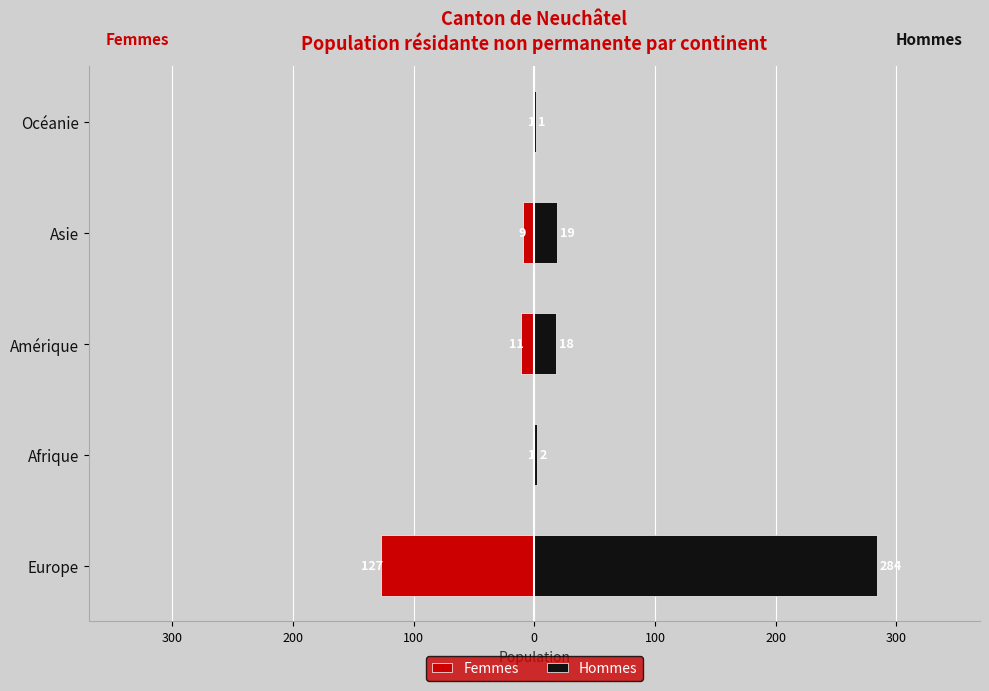

List the series in order of their overall mean, lowest first.

Femmes, Hommes